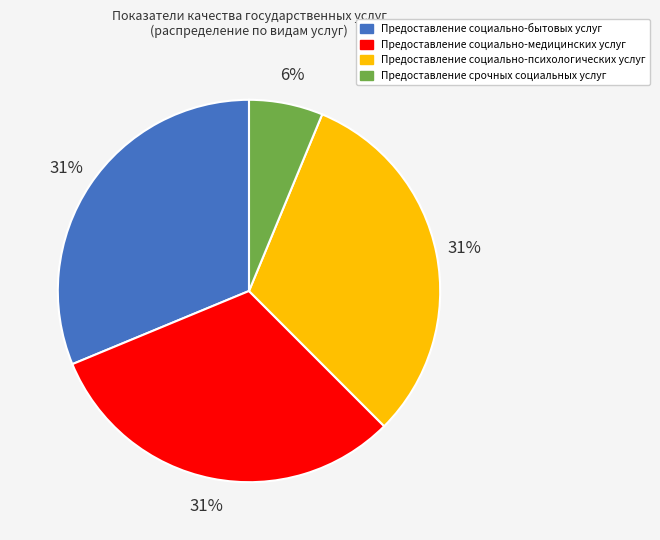

Does Предоставление социально-психологических услуг represent more than half of the total?

No